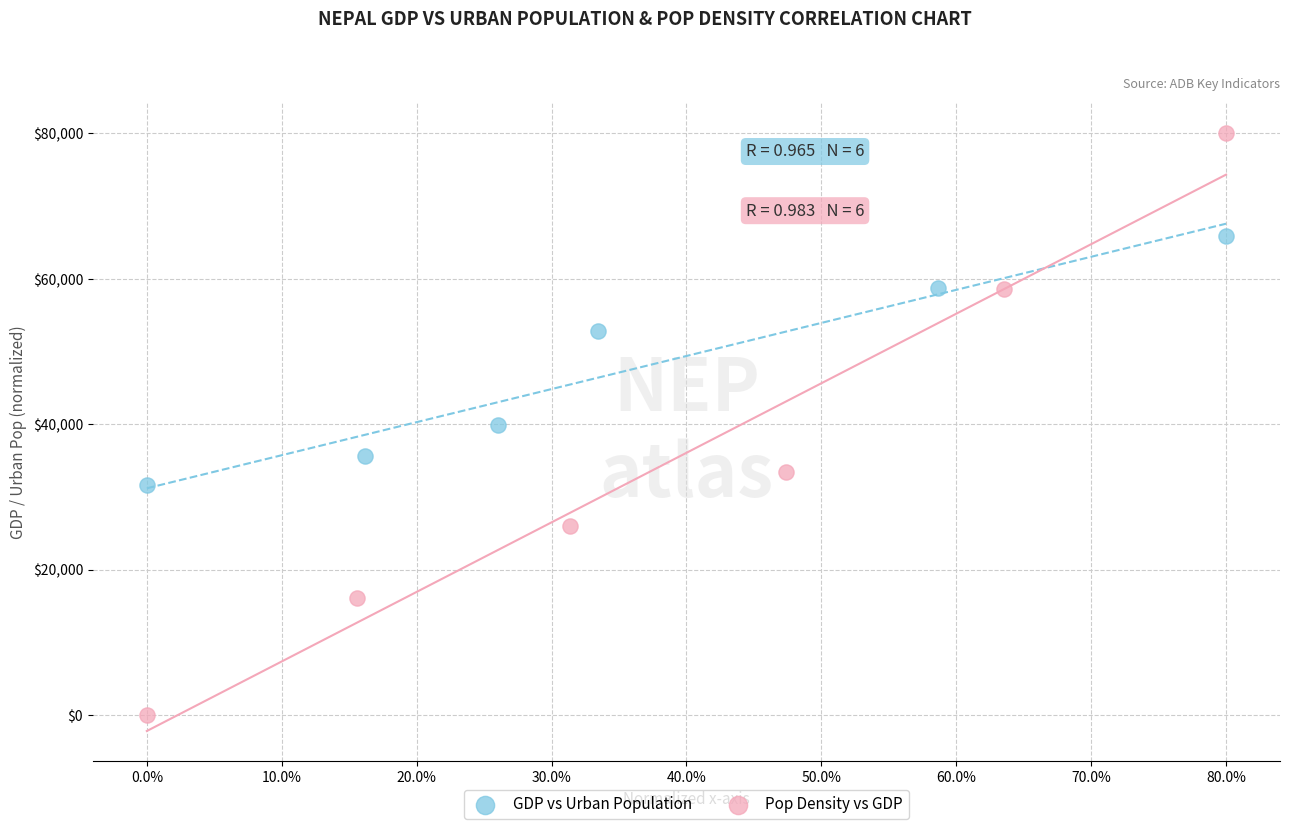

Which series contains the lowest Y value?

Pop Density vs GDP